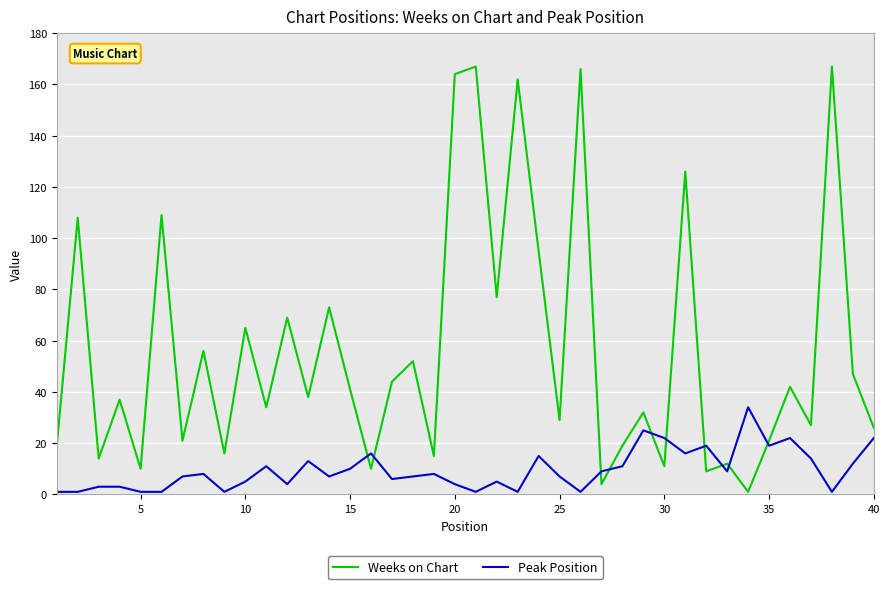

True or false: Peak Position and Weeks on Chart intersect in this chart.

True